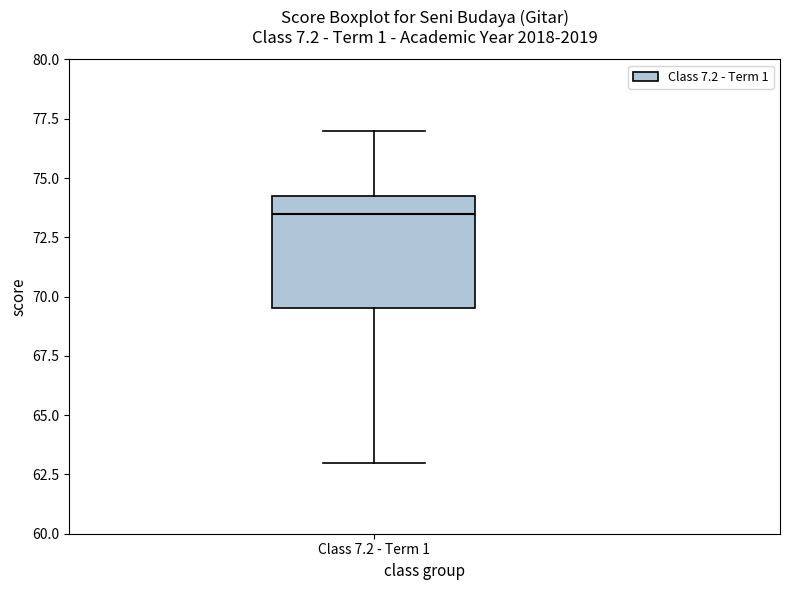

Transcribe this box plot: give where the median line is, the range the box spans, and where the two whiskers end, as read against the y-axis. The values are not printed on the chart, so give them approximately, as read against the axis.

median 73.5, box 69.5 to 74.5, whiskers 63.0 to 77.0